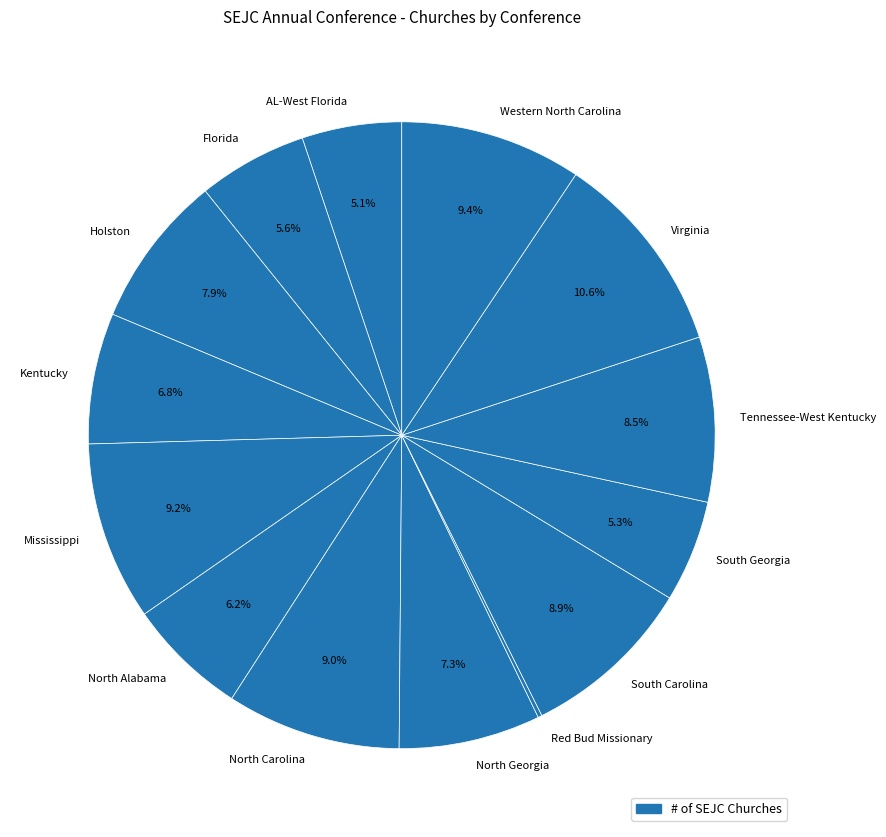

Is it true that Florida is 6% of the pie?

True